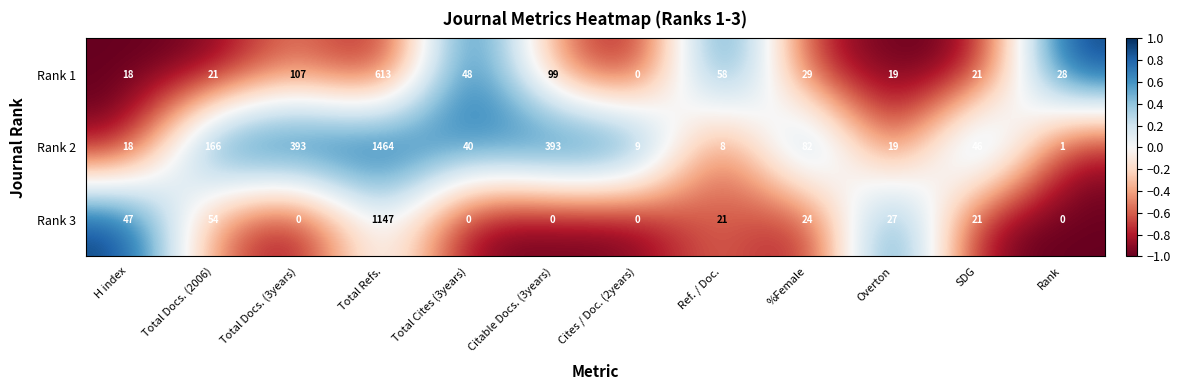

At which label is Rank 1 closest to 306?

Total Docs. (3years)